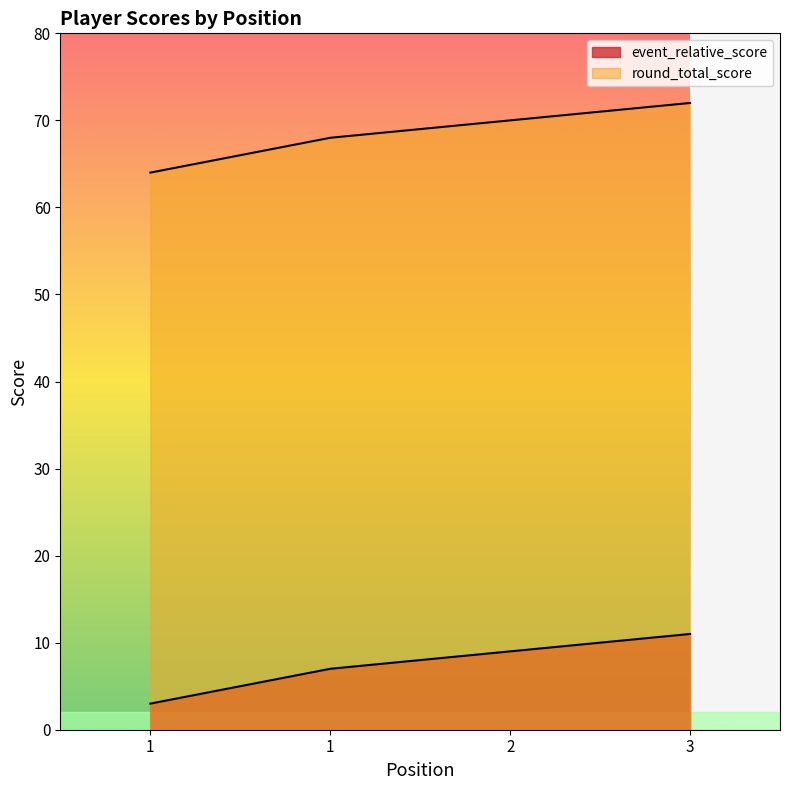

At which category is the sum across all series the highest?

3